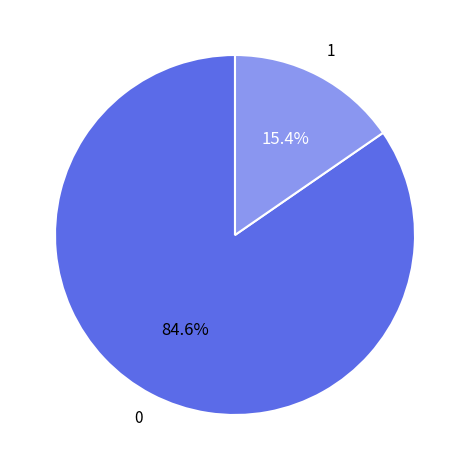

Is there a majority slice in this chart?

Yes